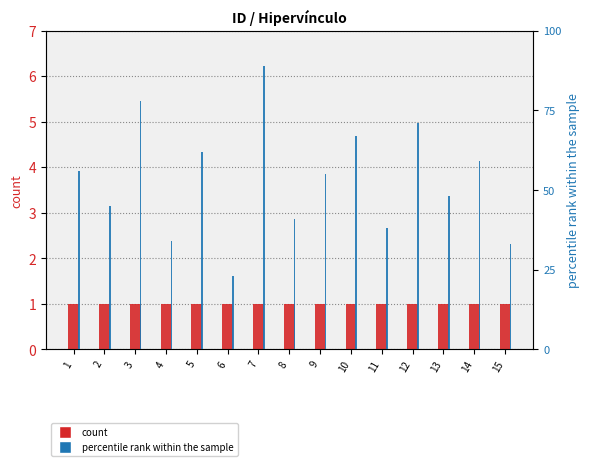

What is the difference between the highest and lowest values at 6?

22